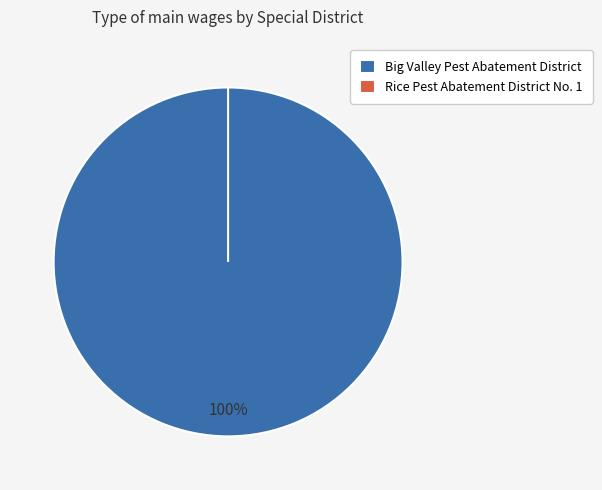

What is the smallest slice in the pie chart?

Rice Pest Abatement District No. 1